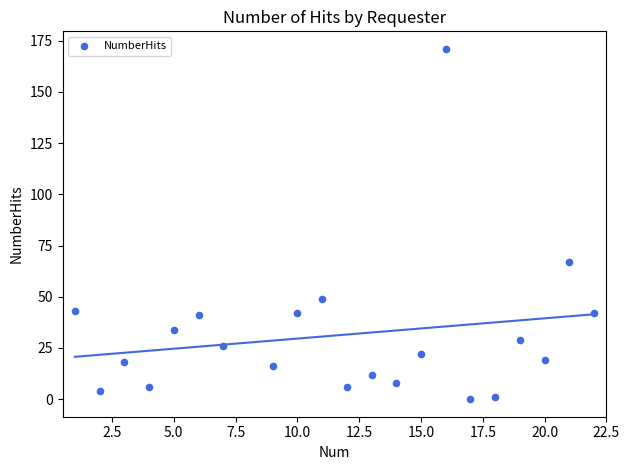

What is the range of Y values (max minus min)?

171